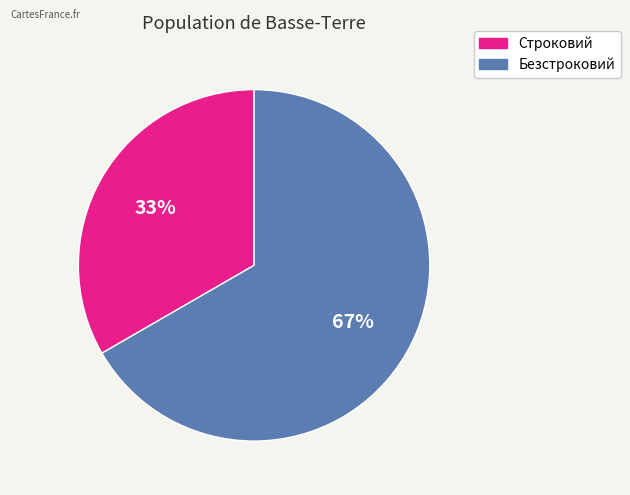

Does Безстроковий account for over 50% of the chart?

Yes